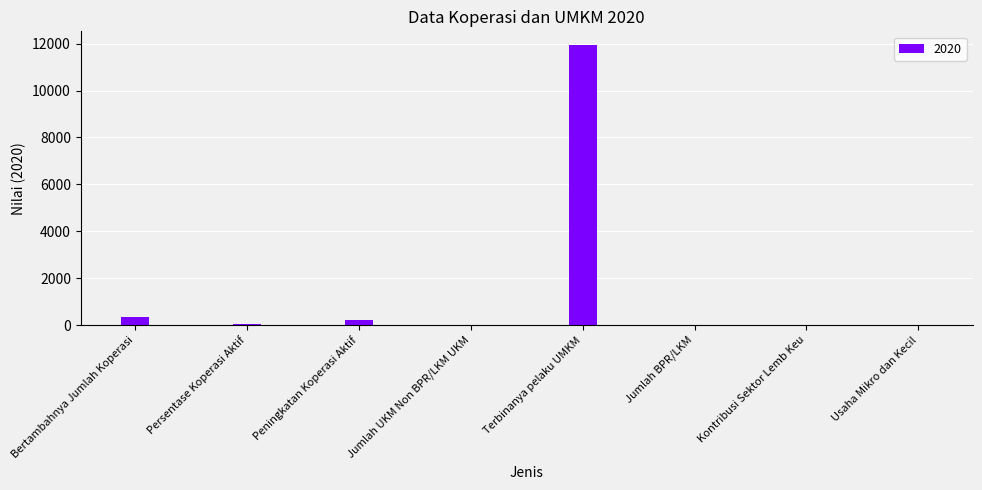

At which label does the data first exceed 60?

Bertambahnya Jumlah Koperasi